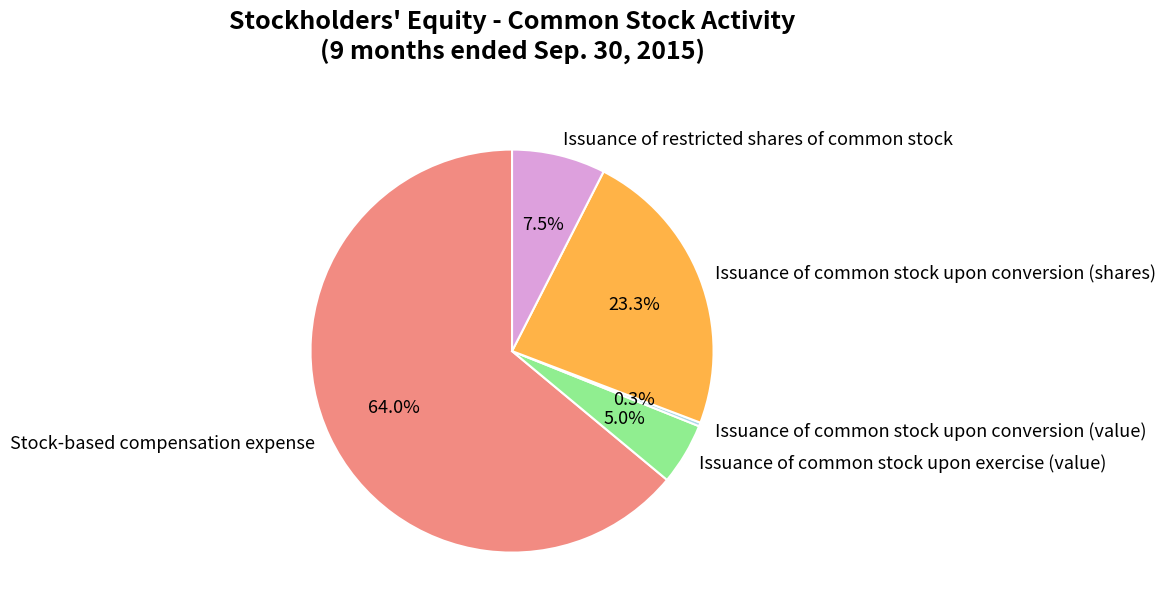

What percentage is NOT represented by Issuance of restricted shares of common stock?

92.5%